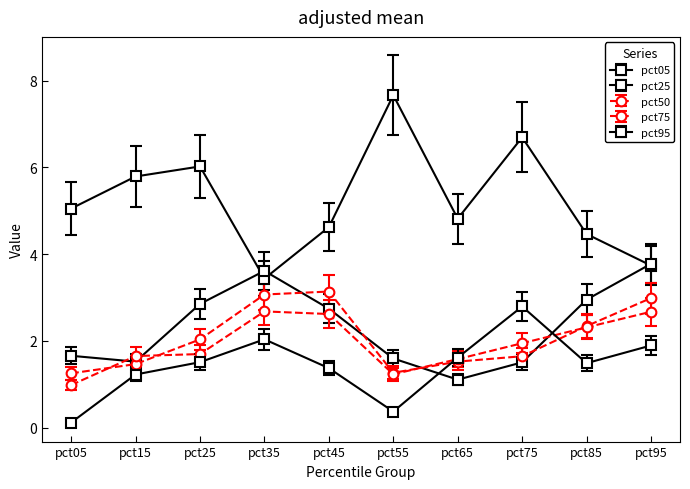

What is the average value of the pct05 series?

5.2